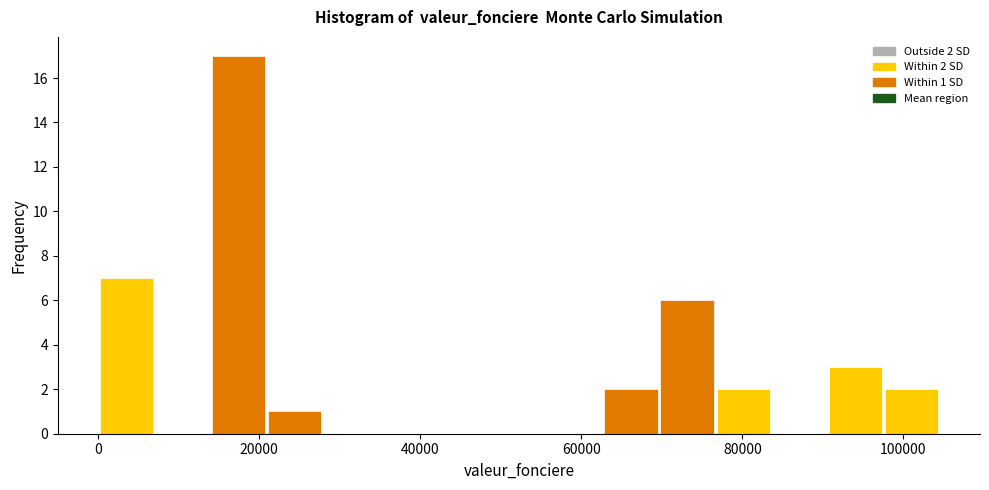

Read against the x-axis, roughly where is the centre of the tallest bar?

18000